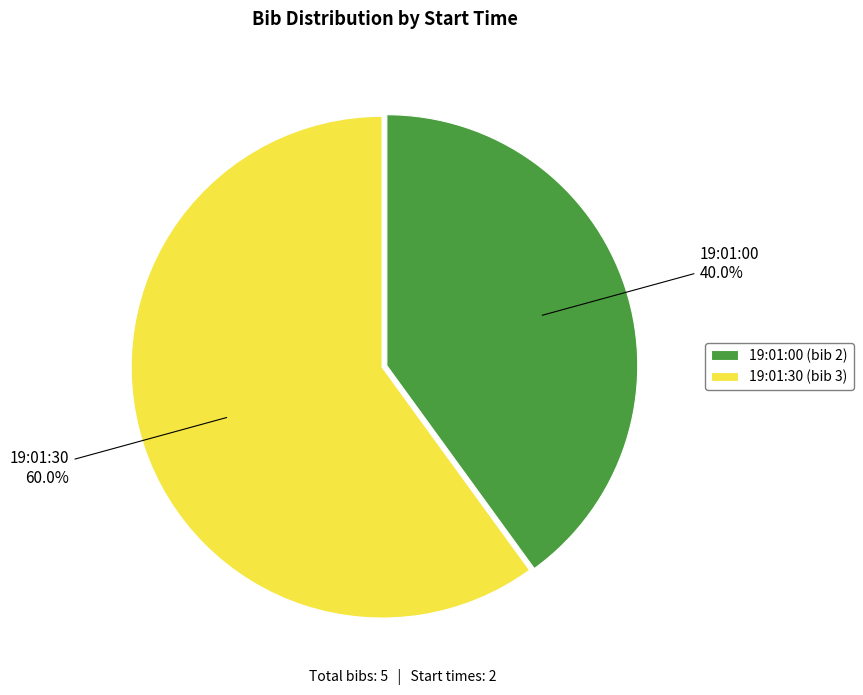

Which category accounts for the majority?

19:01:30